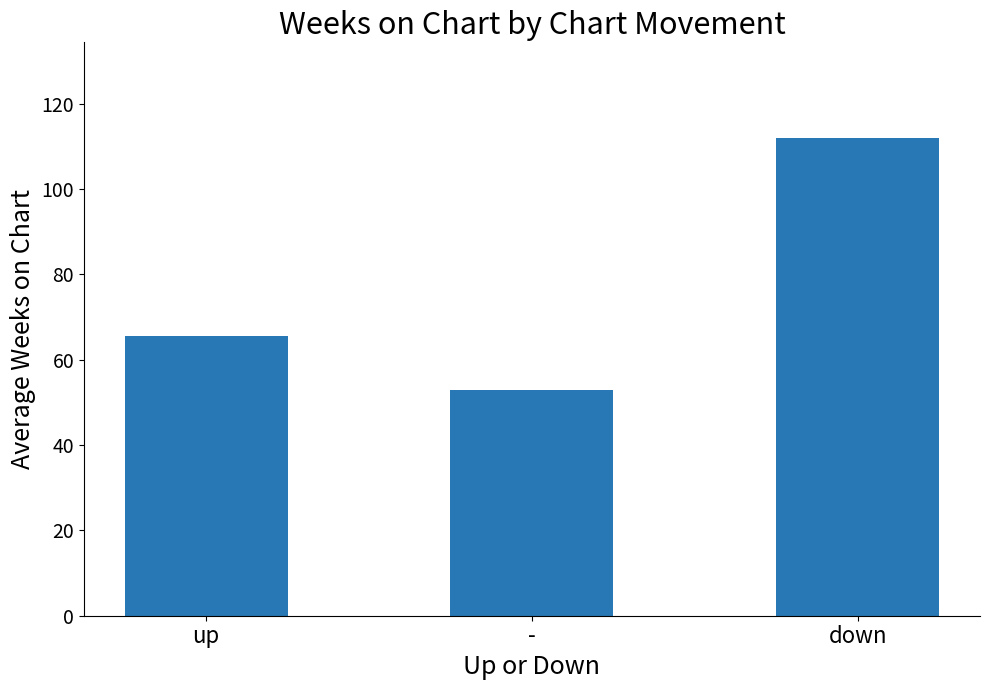

Which label corresponds to the smallest value in the chart?

-